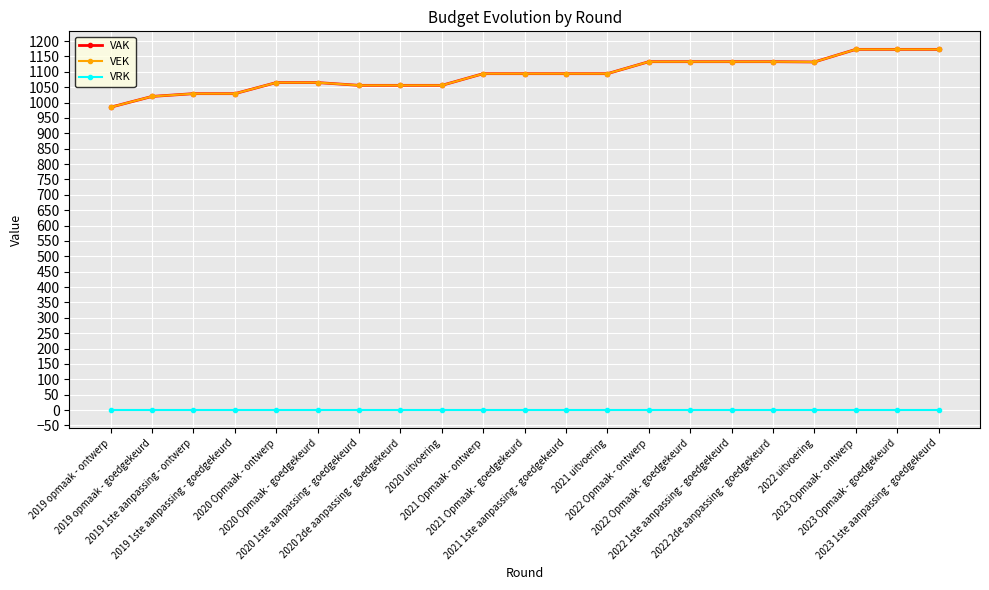

Which category has the lowest value in the VEK series?

2019 opmaak - ontwerp